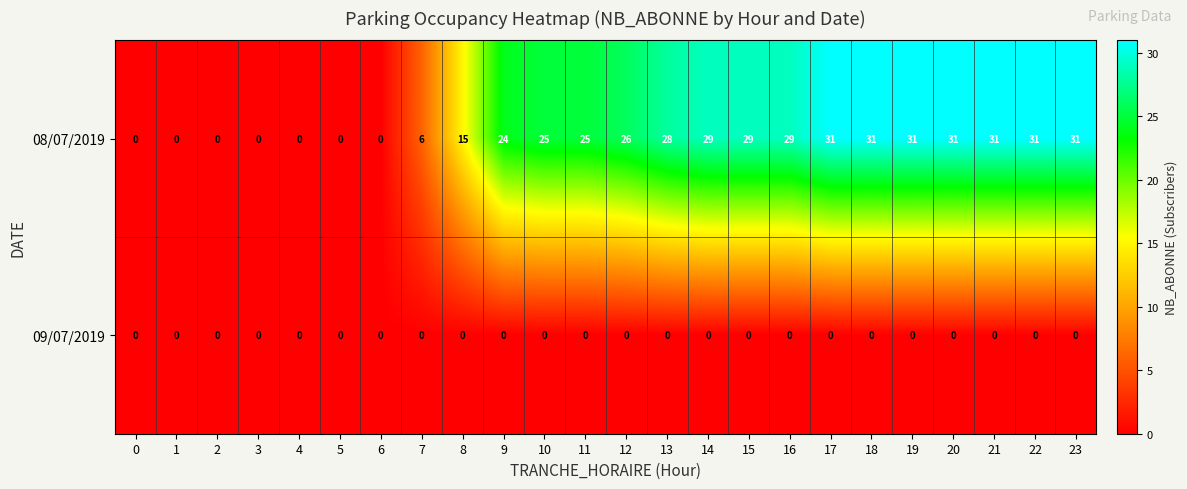

Is it true that 09/07/2019 equals 0 at 9?

True